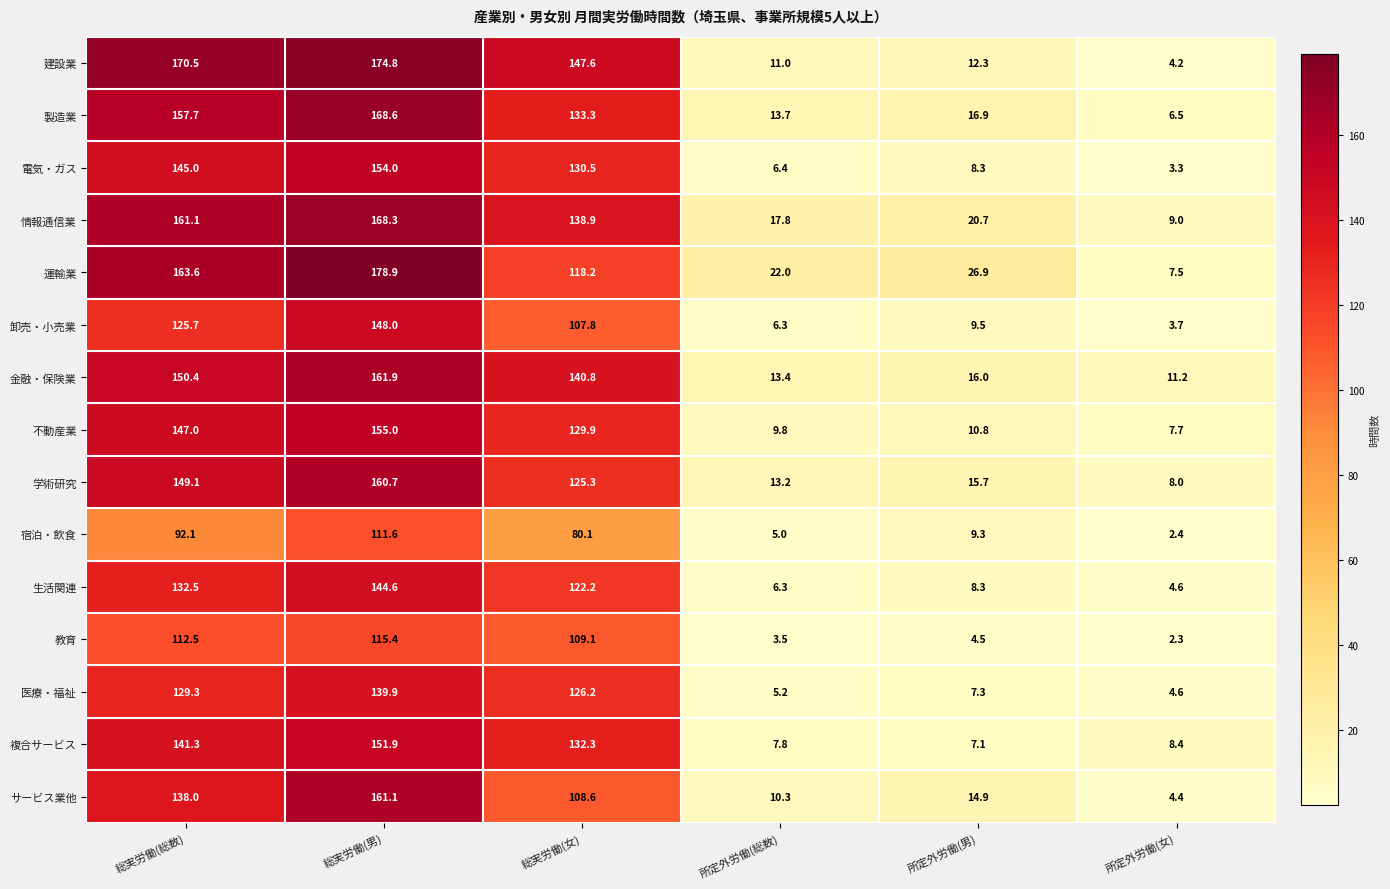

At which category is the sum across all series the highest?

総実労働(男)